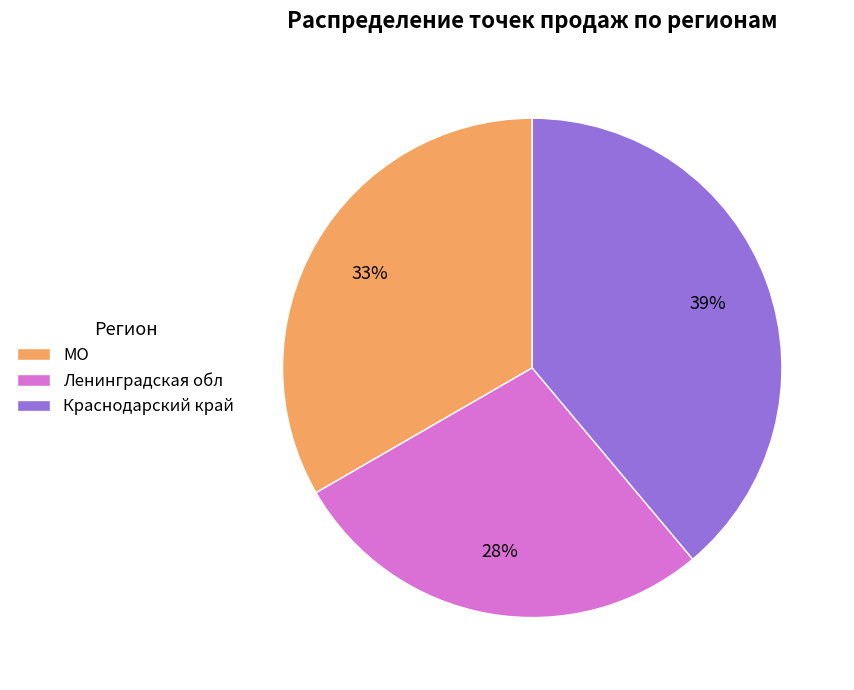

What is the ratio of the value at Краснодарский край to the value at МО?

1.2